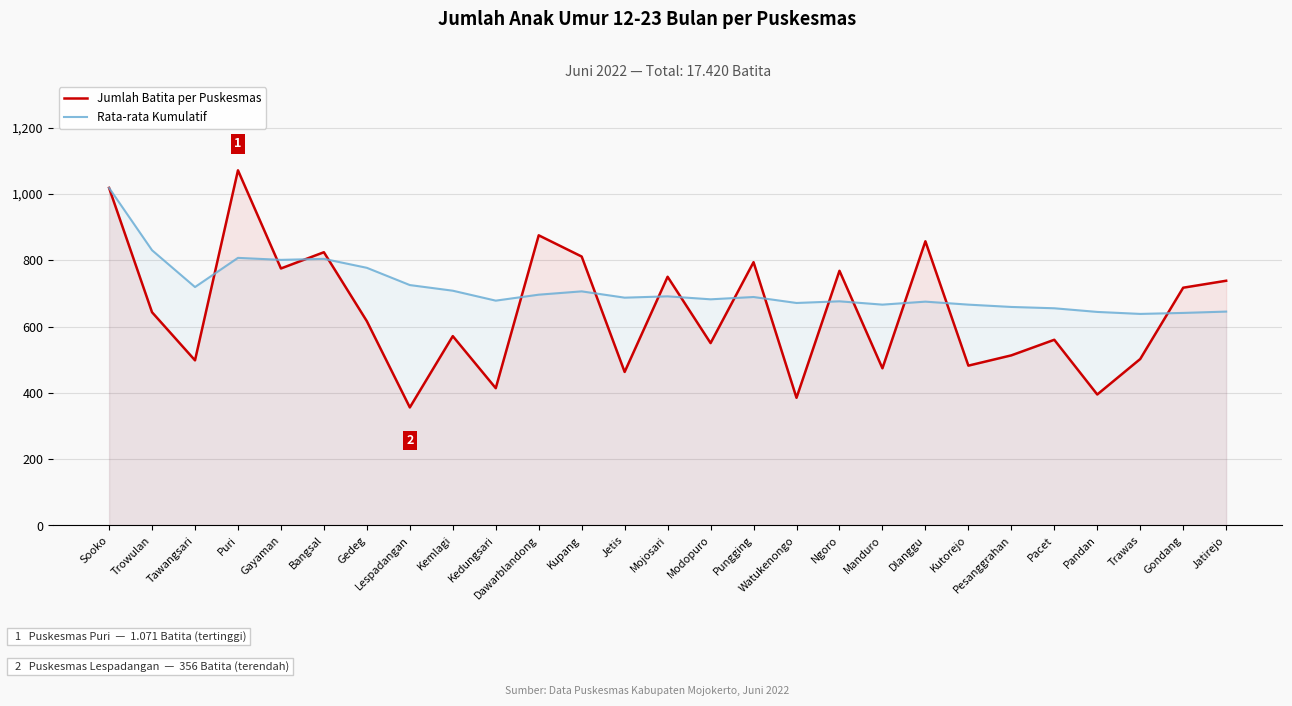

Where is Rata-rata Kumulatif nearest to the value 828?

Trowulan